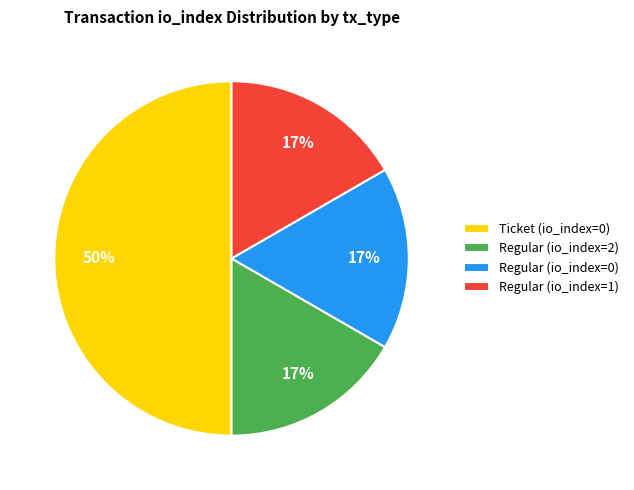

What percentage is the Regular (io_index=2) slice, to the nearest percent?

17%